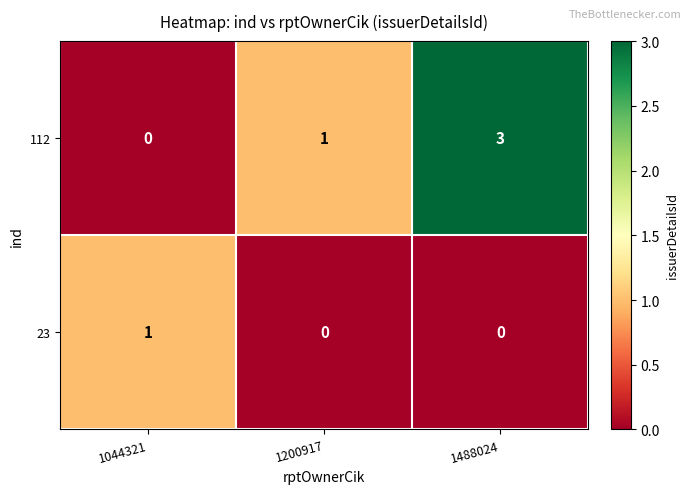

Reading left to right, what are all the values shown in this chart?

112: 0	1	3
23: 1	0	0